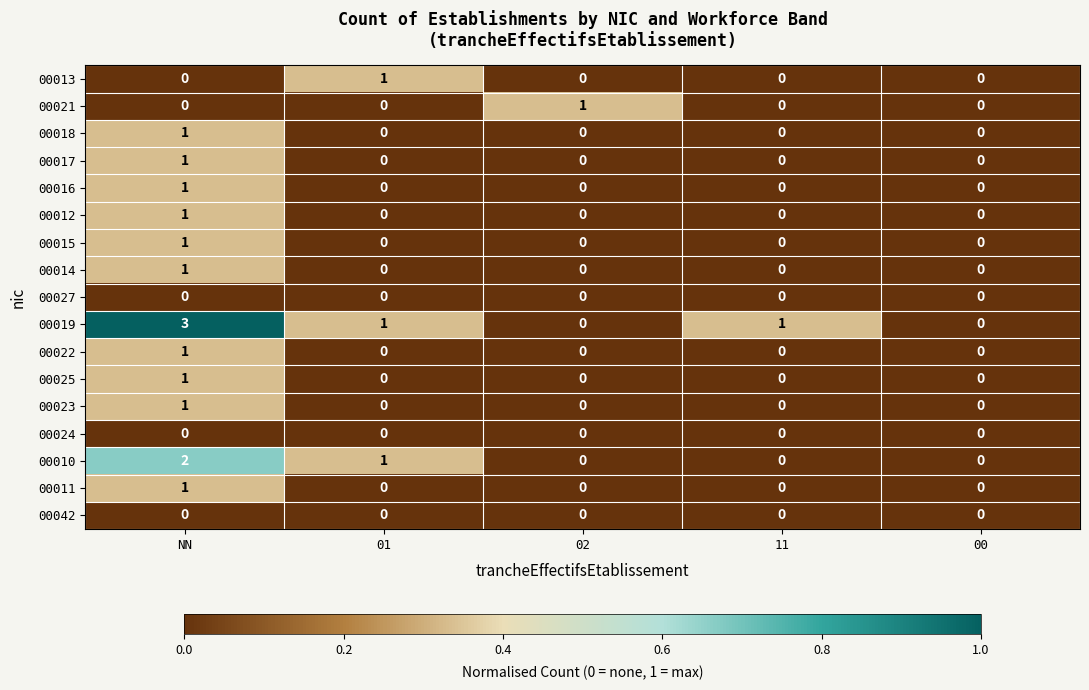

The value of 00021 at 00 is -1. True or false?

False